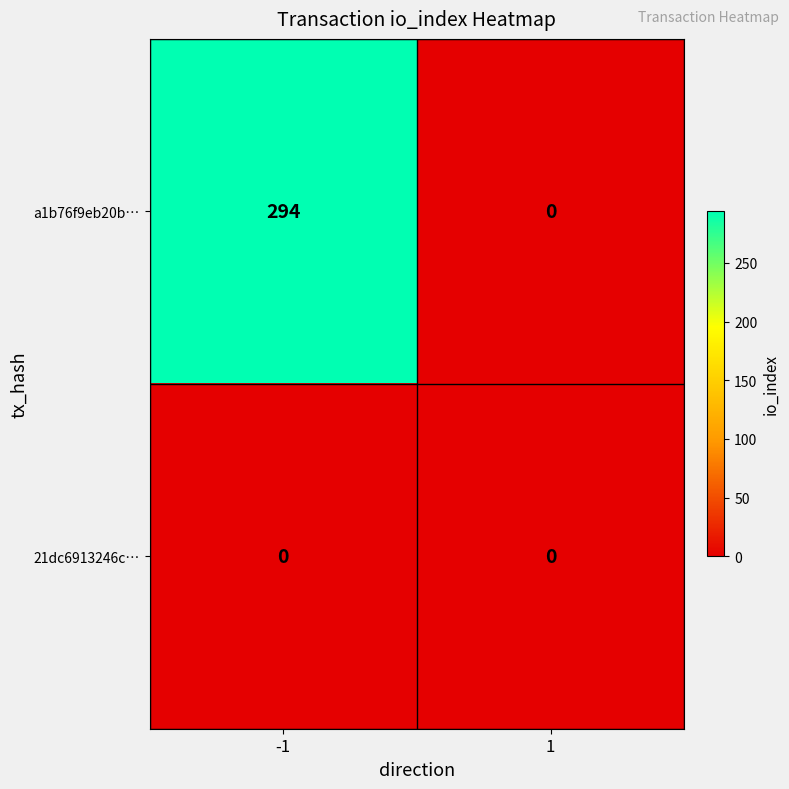

At how many categories does at least one series exceed 152?

1